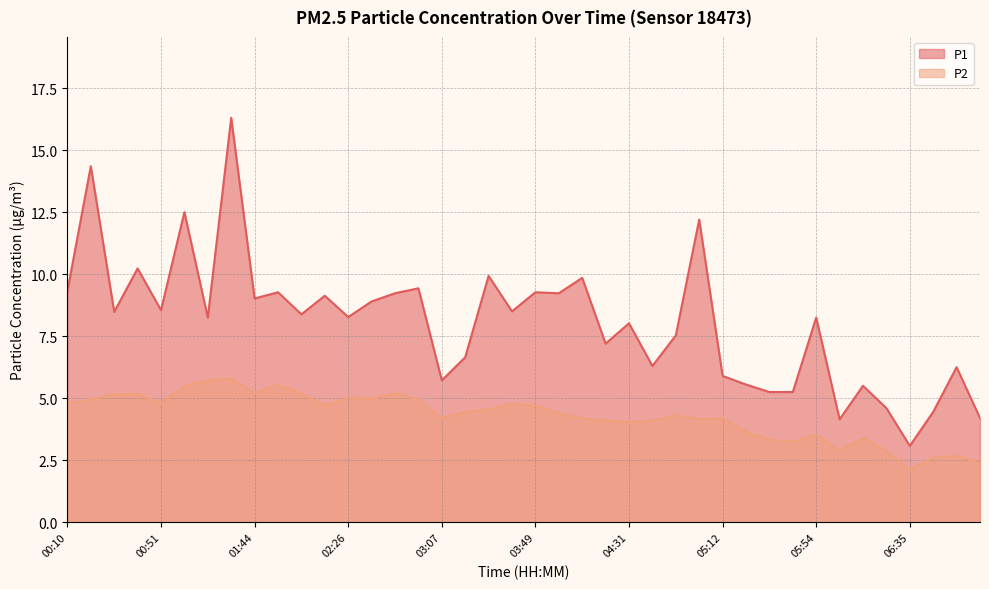

How many interior local peaks does the P1 series have?

15